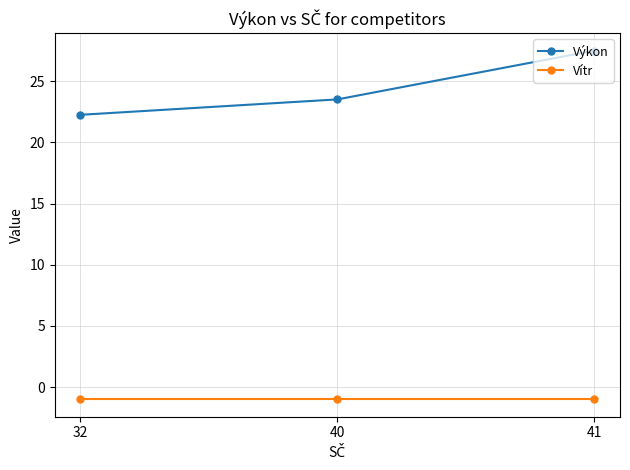

Between 40 and 41, which series saw the biggest shift?

Výkon